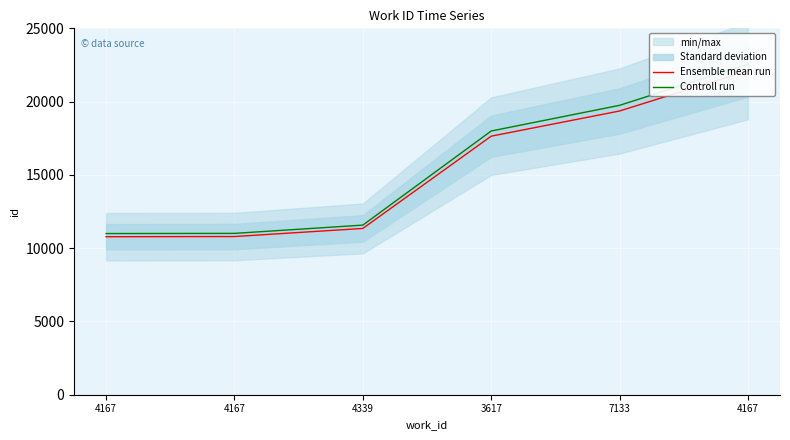

Between 4167 and 3617, which is larger?

3617